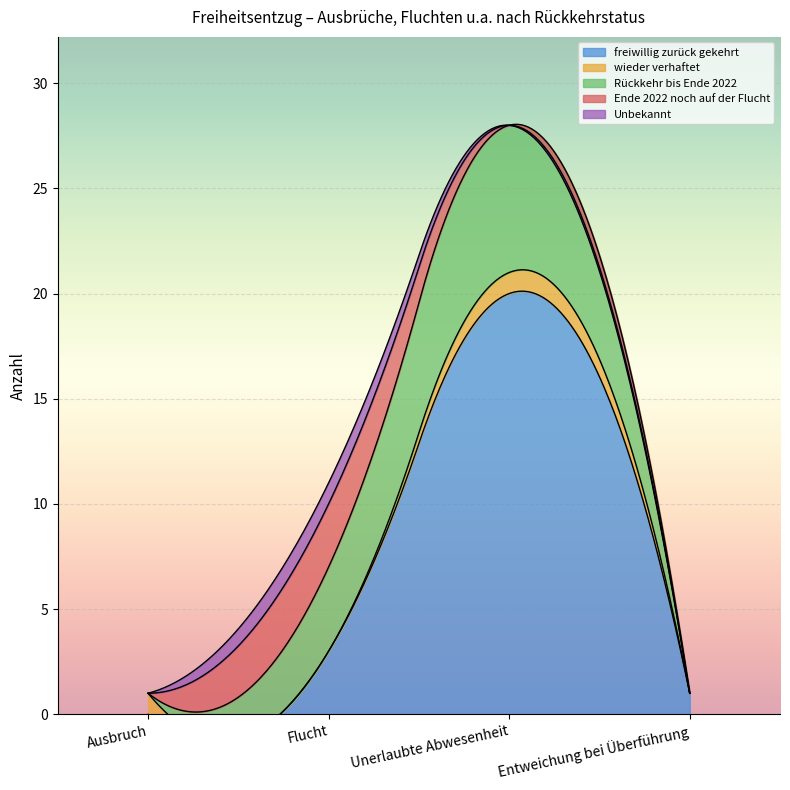

The value of Rückkehr bis Ende 2022 at Entweichung bei Überführung is -2. True or false?

False